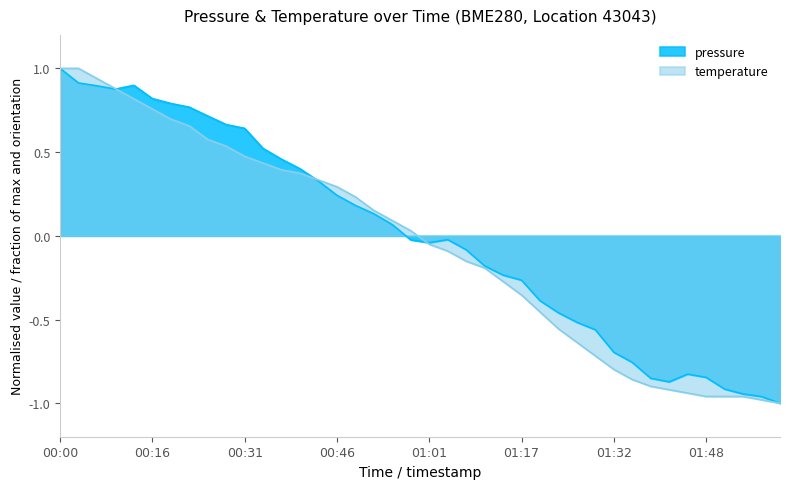

Rank the series at 01:26 from lowest to highest value.

temperature, pressure